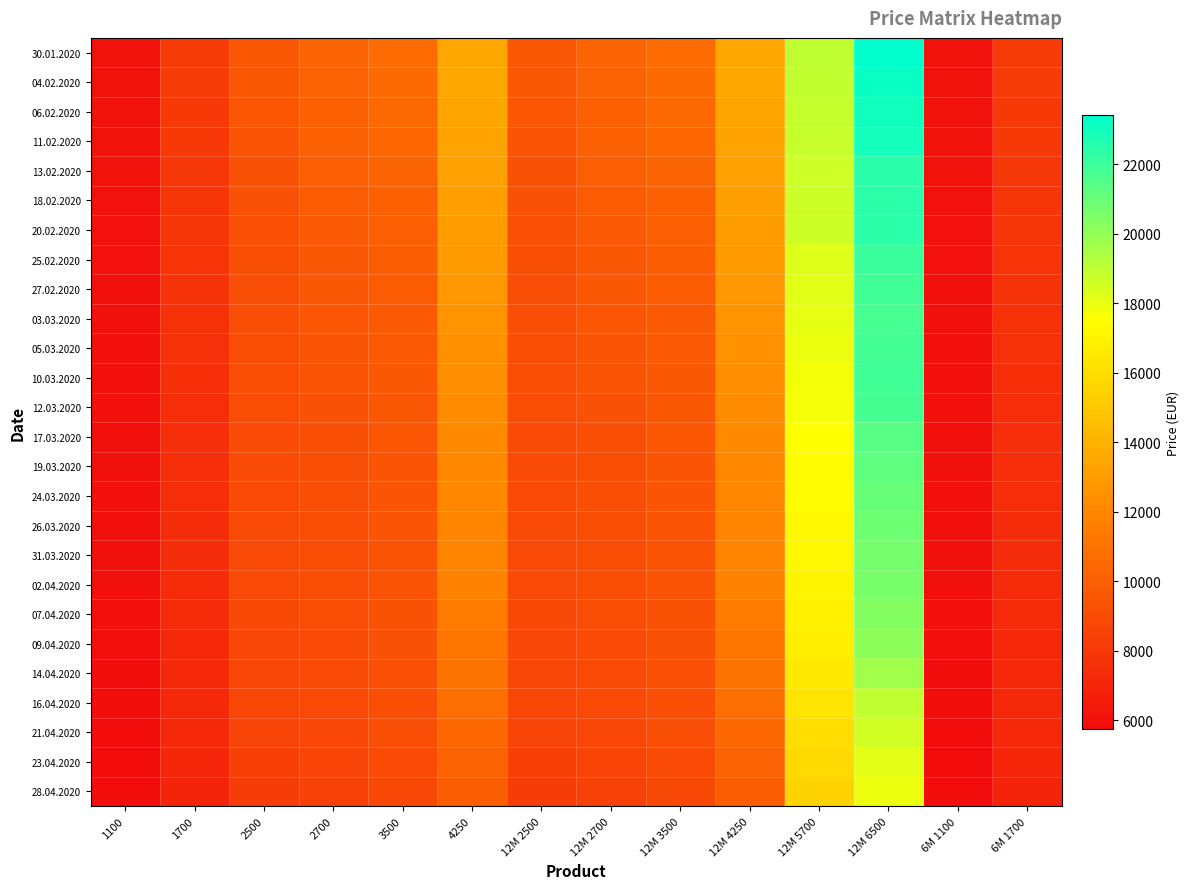

Which series has the largest range (max minus min)?

30.01.2020